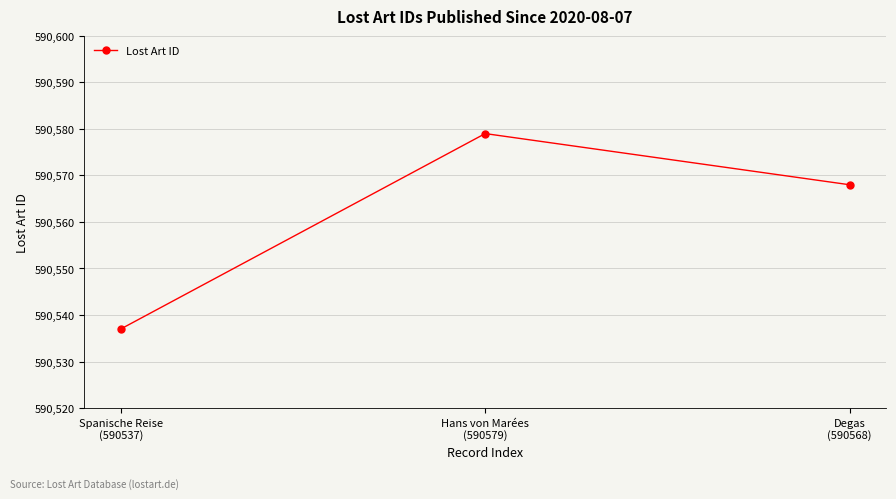

Reading left to right, what are all the values shown in this chart?

Spanische Reise
(590537)=590537	Hans von Marées
(590579)=590579	Degas
(590568)=590568